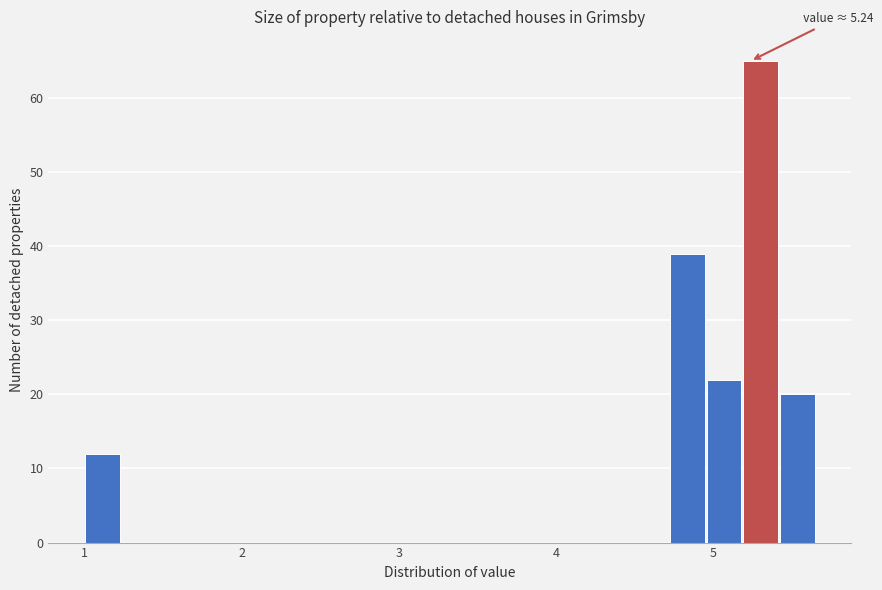

Around what value on the x-axis is the tallest bar? Give the approximate position of its centre, as read against the axis.

5.3